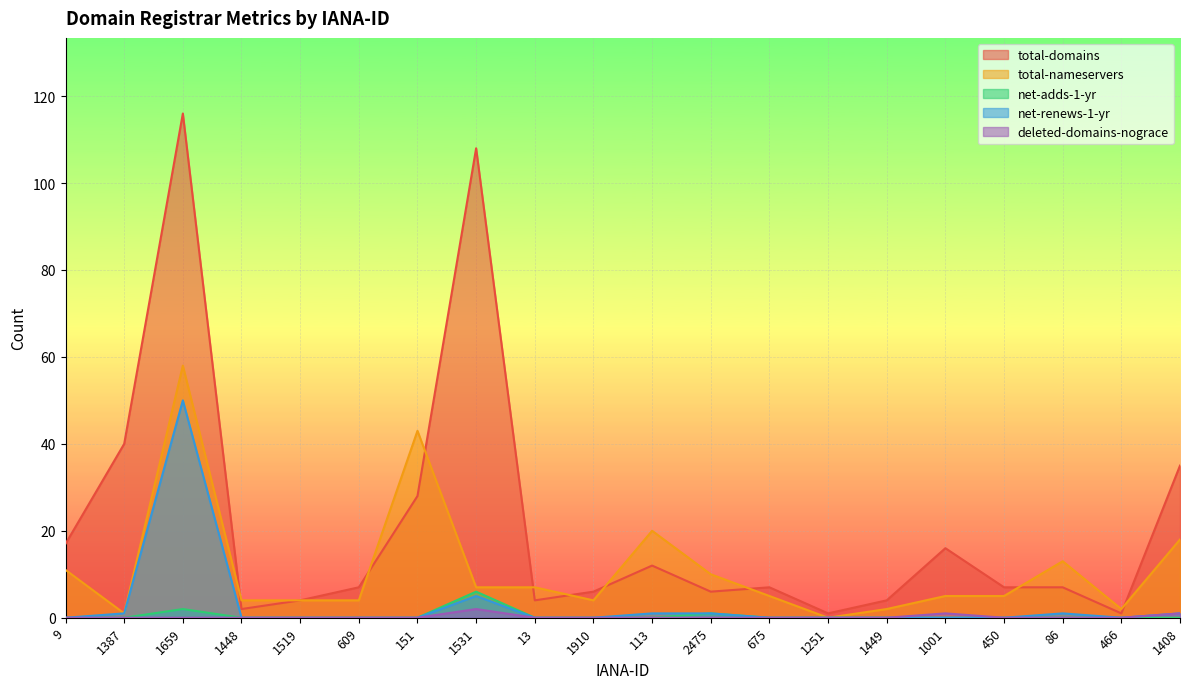

Which category has the lowest value across all series?

1251